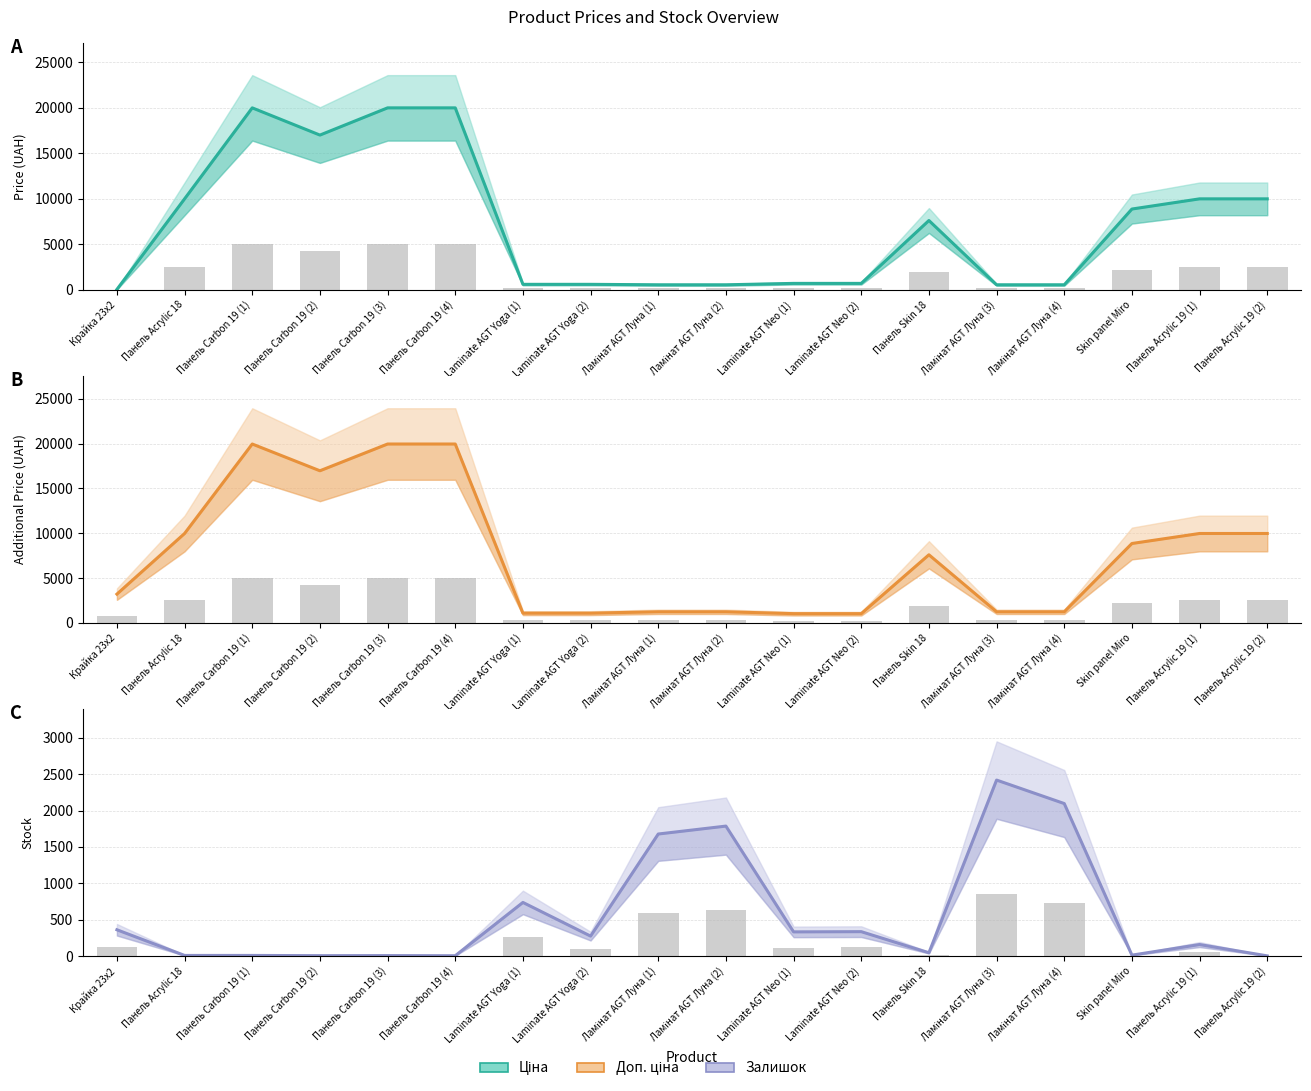

At which category does the chart reach its peak across all series?

Панель Carbon 19 (1)